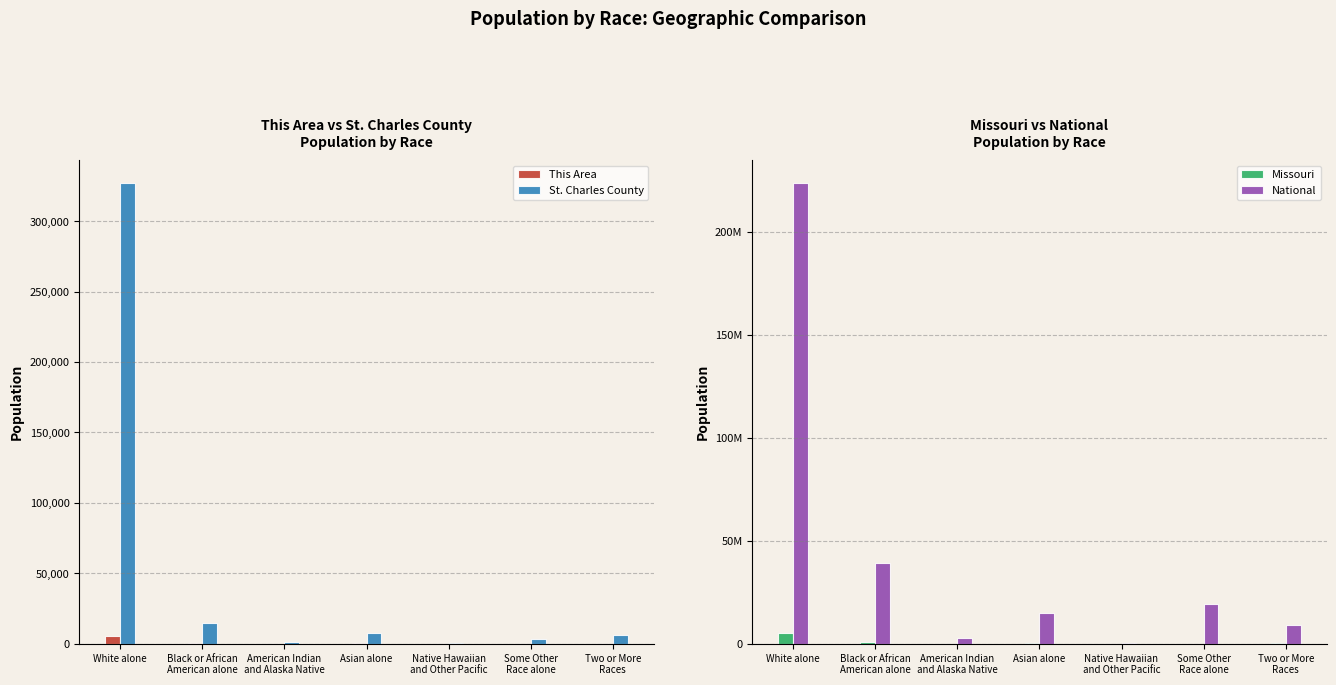

At which label is Missouri closest to 2482515?

Black or African
American alone